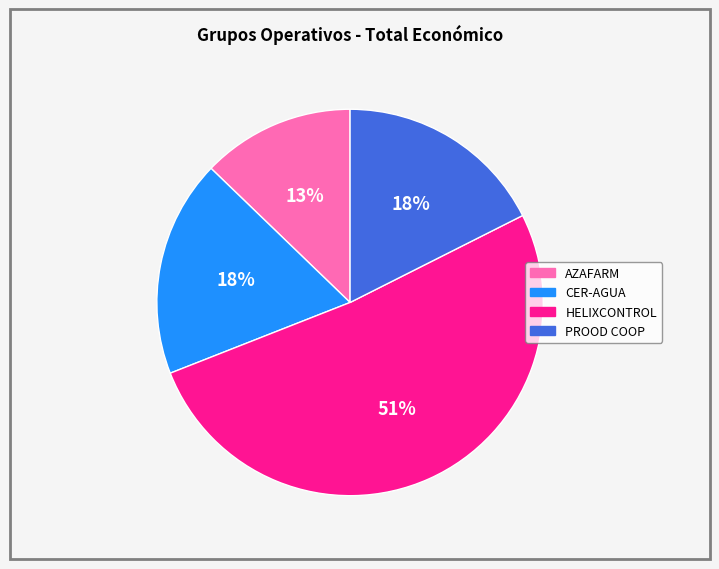

True or false: AZAFARM accounts for 1% of the total.

False